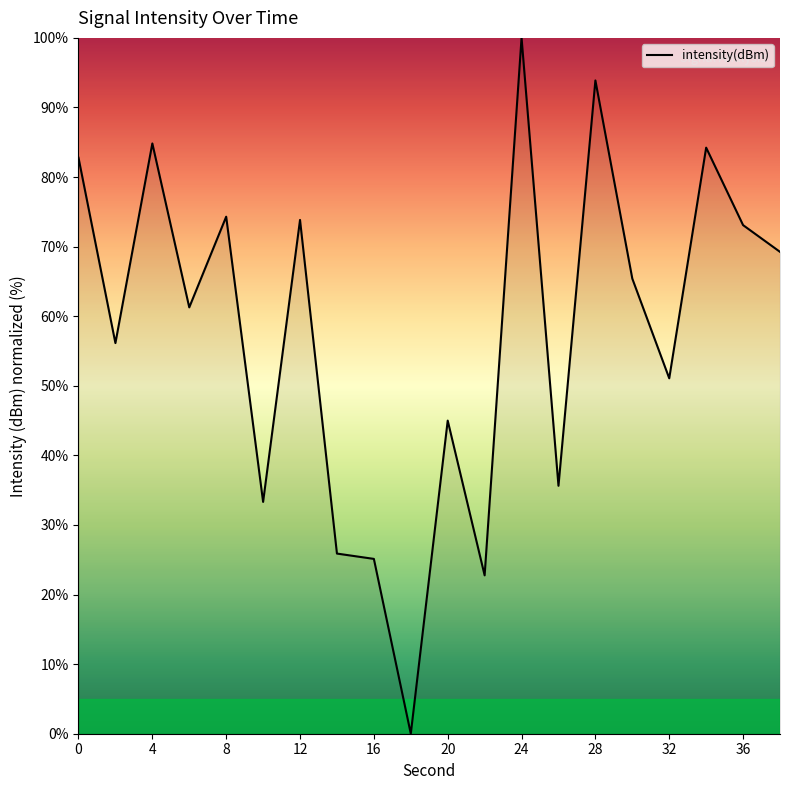

What is the difference between the maximum and minimum values?

100.0